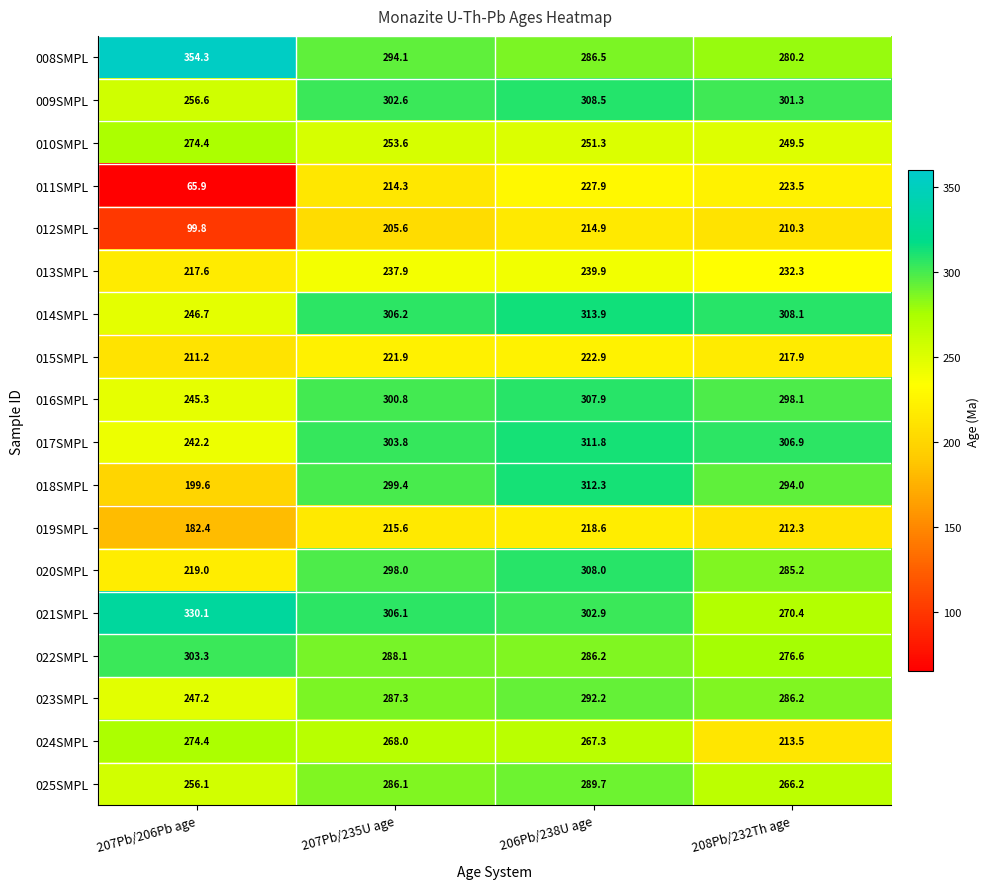

True or false: 022SMPL has a value of 496.8 at 207Pb/206Pb age.

False